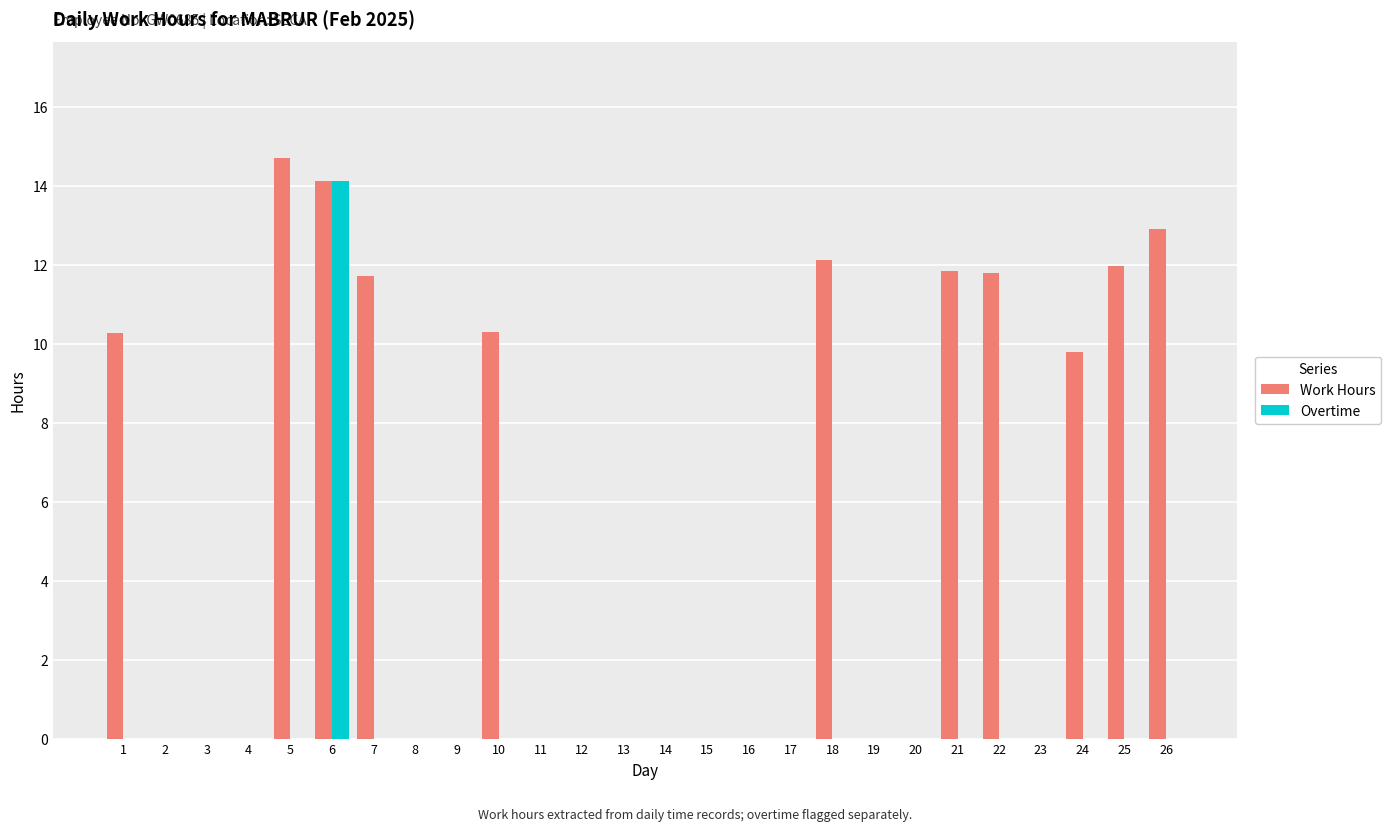

Between 12 and 25, which series saw the biggest shift?

Work Hours